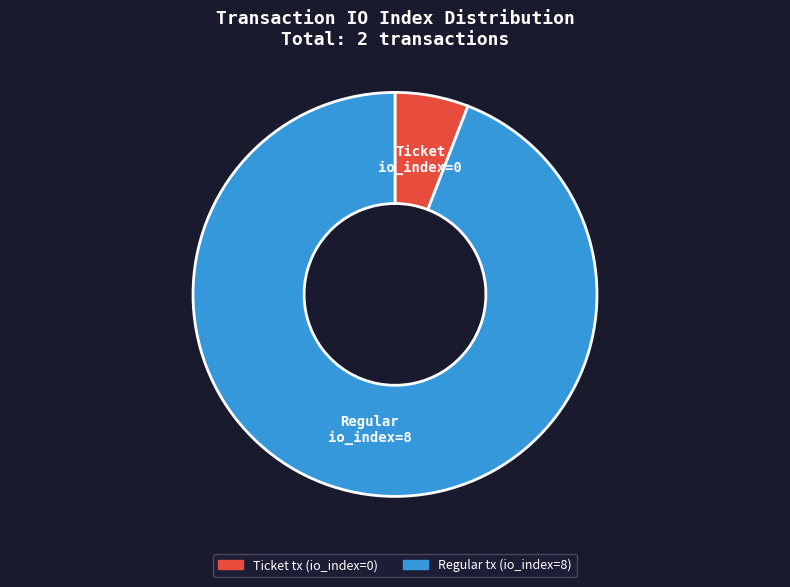

Is the sum of Ticket tx (io_index=0) and Regular tx (io_index=8) greater than half?

Yes